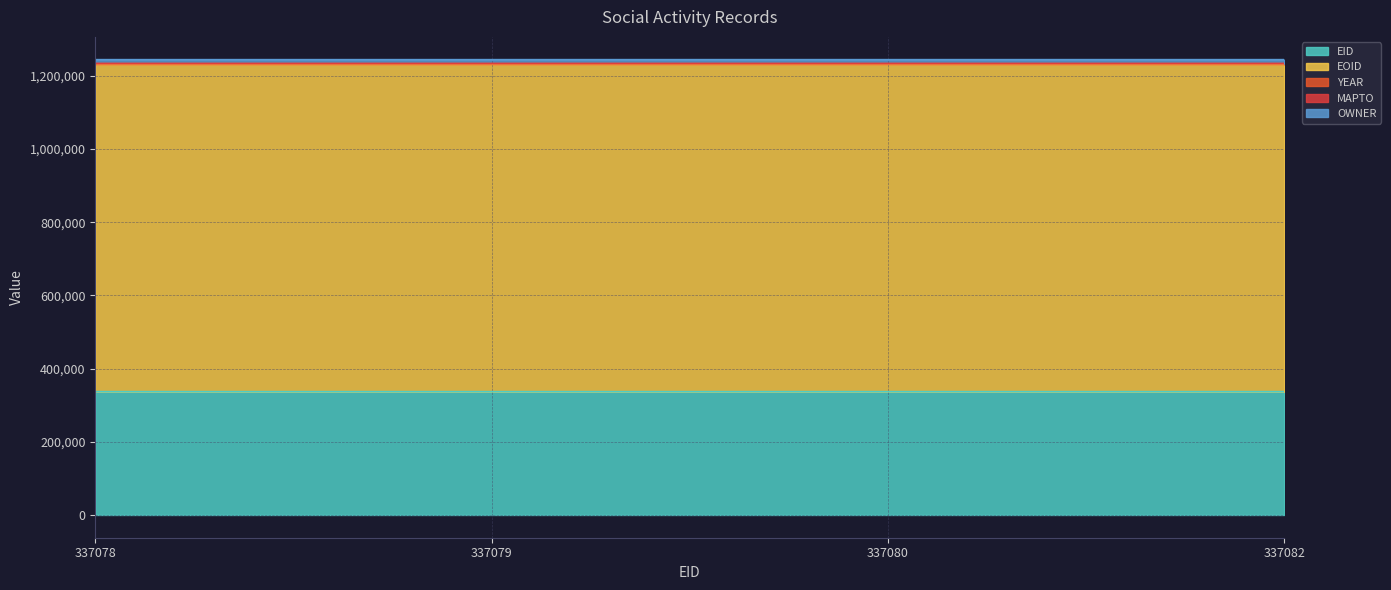

Reading left to right, transcribe all the data shown in this chart.

EID: 337078	337079	337080	337082
EOID: 894695	894696	894697	894699
YEAR: 2017	2017	2017	2017
MAPTO: 0	0	0	0
OWNER: 10725	10725	10725	10725